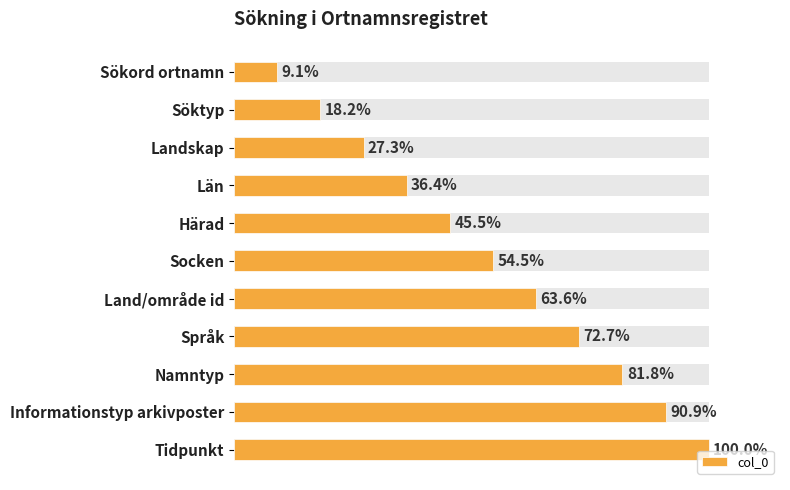

List the labels in order of value, largest first.

Tidpunkt, Informationstyp arkivposter, Namntyp, Språk, Land/område id, Socken, Härad, Län, Landskap, Söktyp, Sökord ortnamn